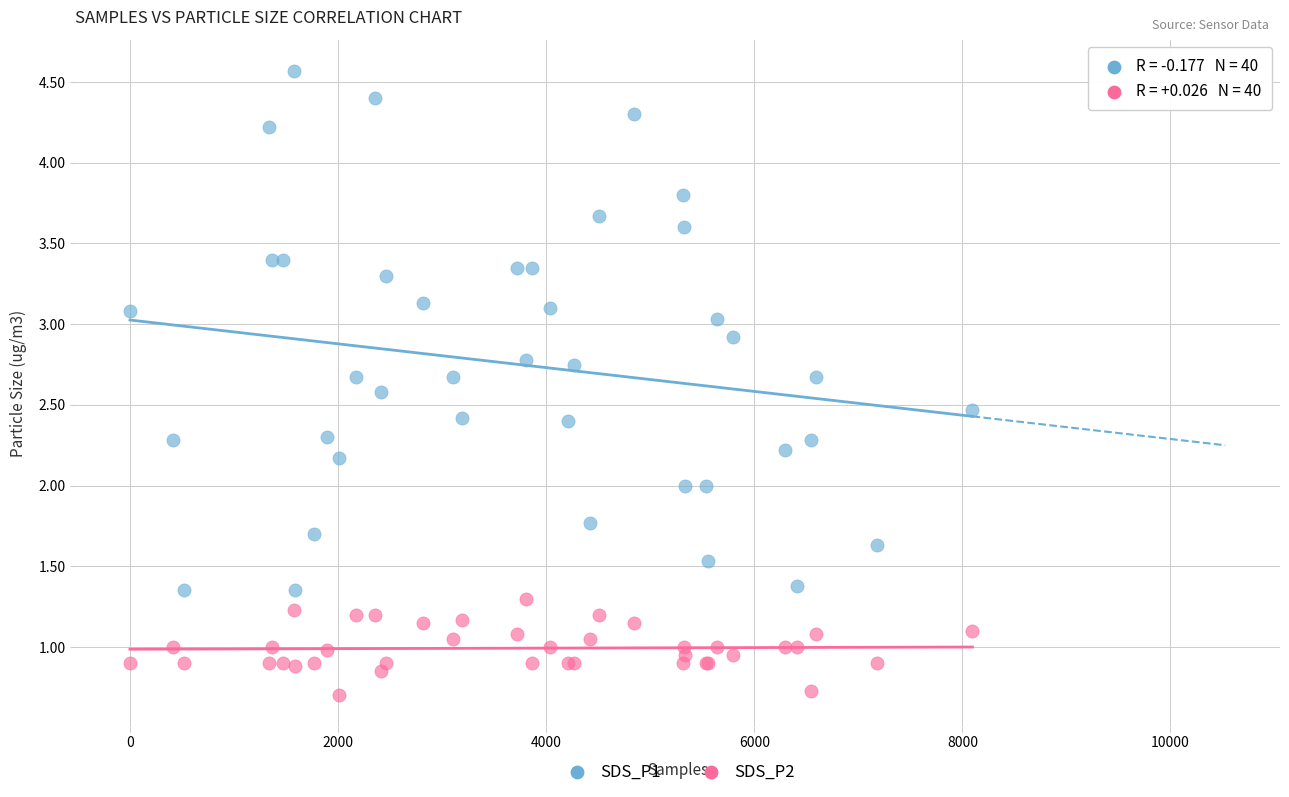

What are all the series names shown in the legend?

SDS_P1, SDS_P2